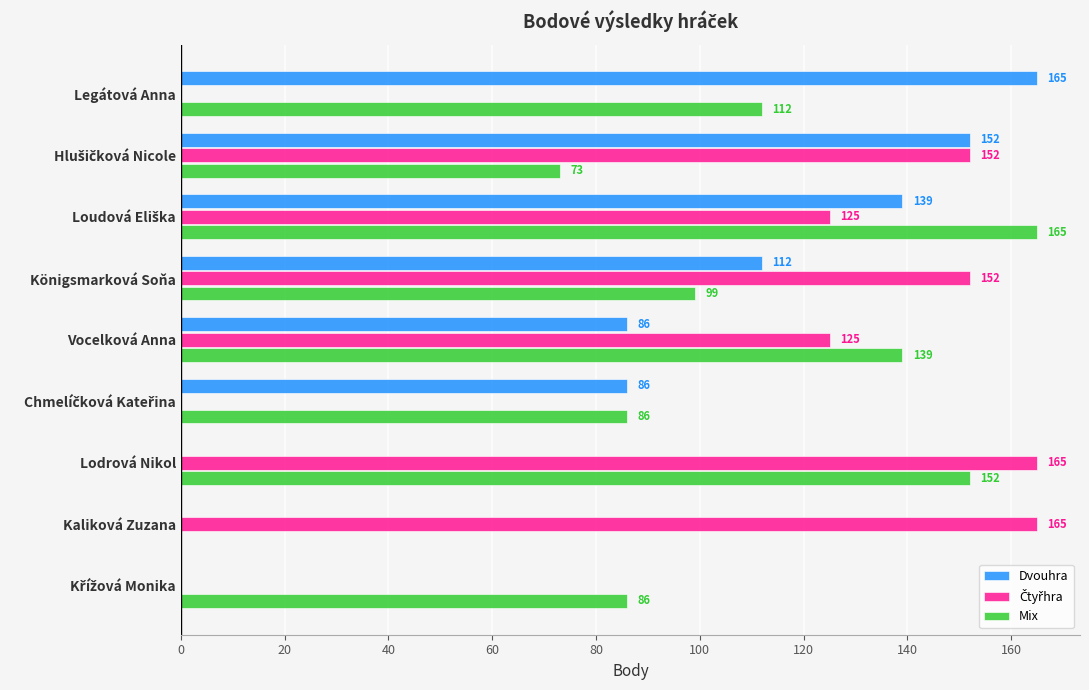

How many values in Mix are above zero?

8